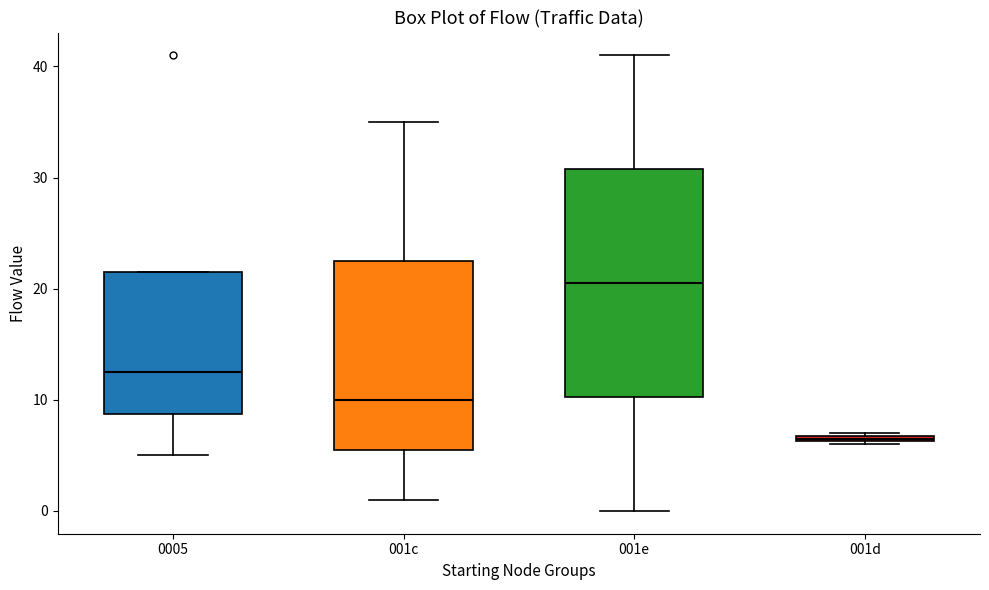

Comparing the boxes themselves (not the whiskers), which one is the tallest?

001e